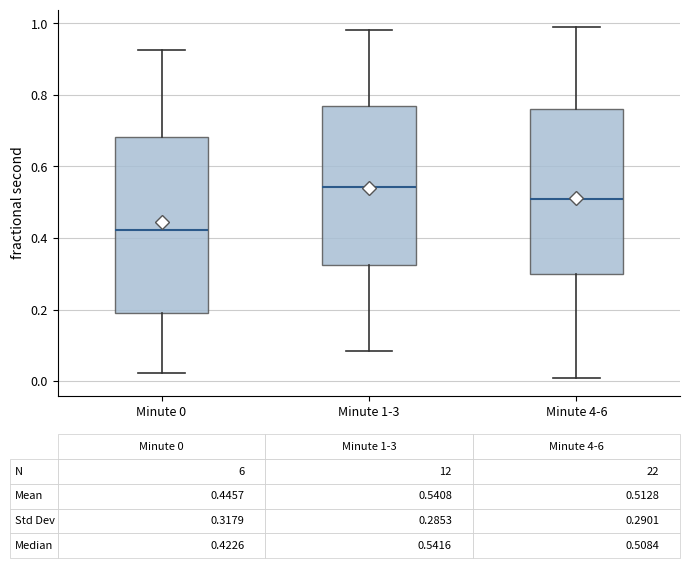

Which box's median line is the lowest?

Minute 0